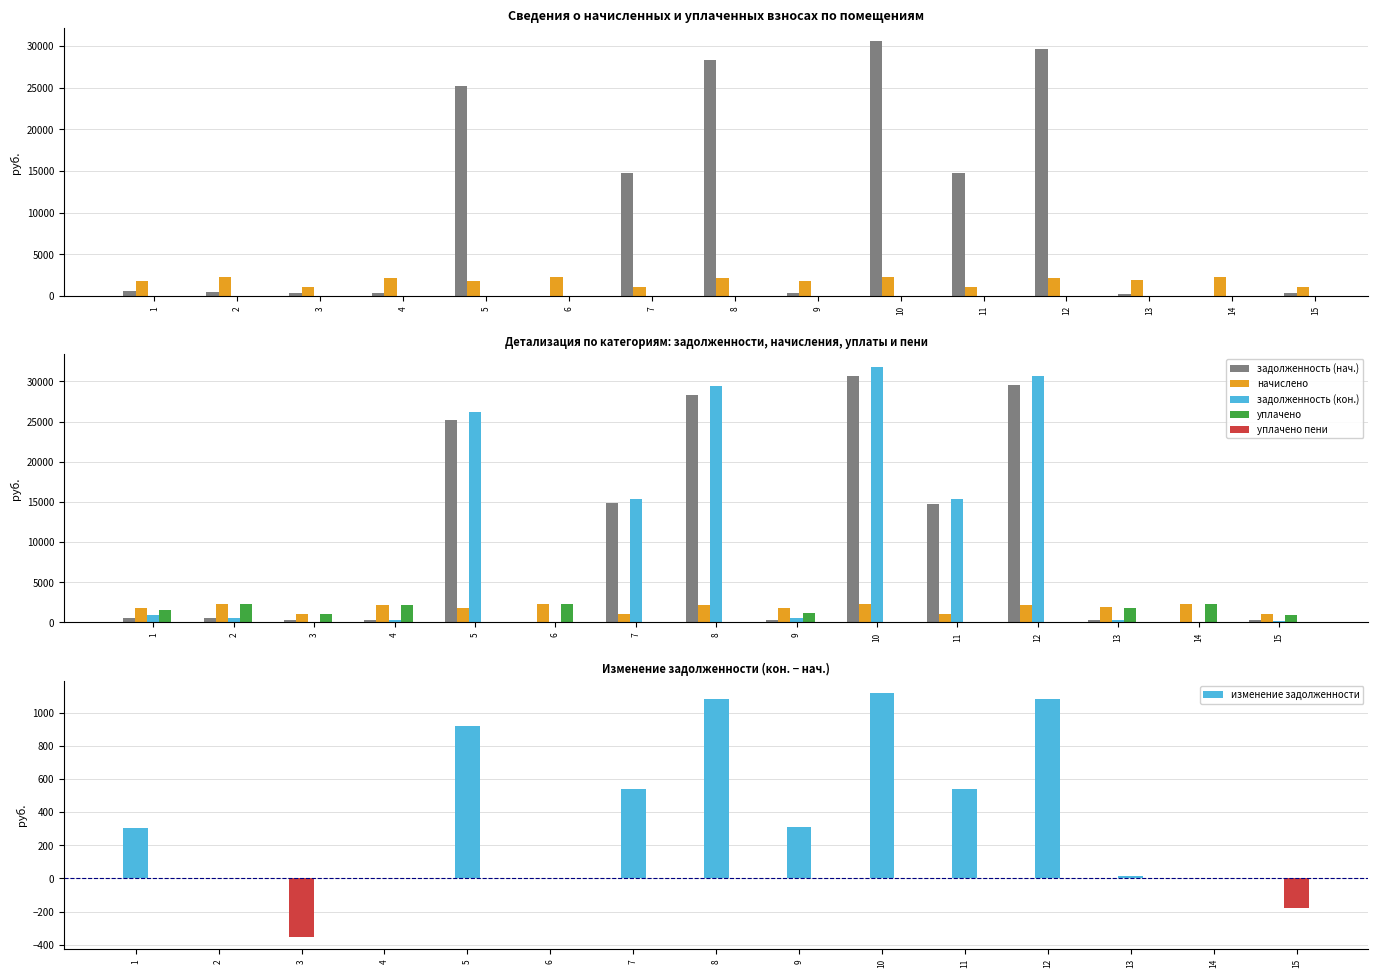

Count the number of data series in this chart.

6